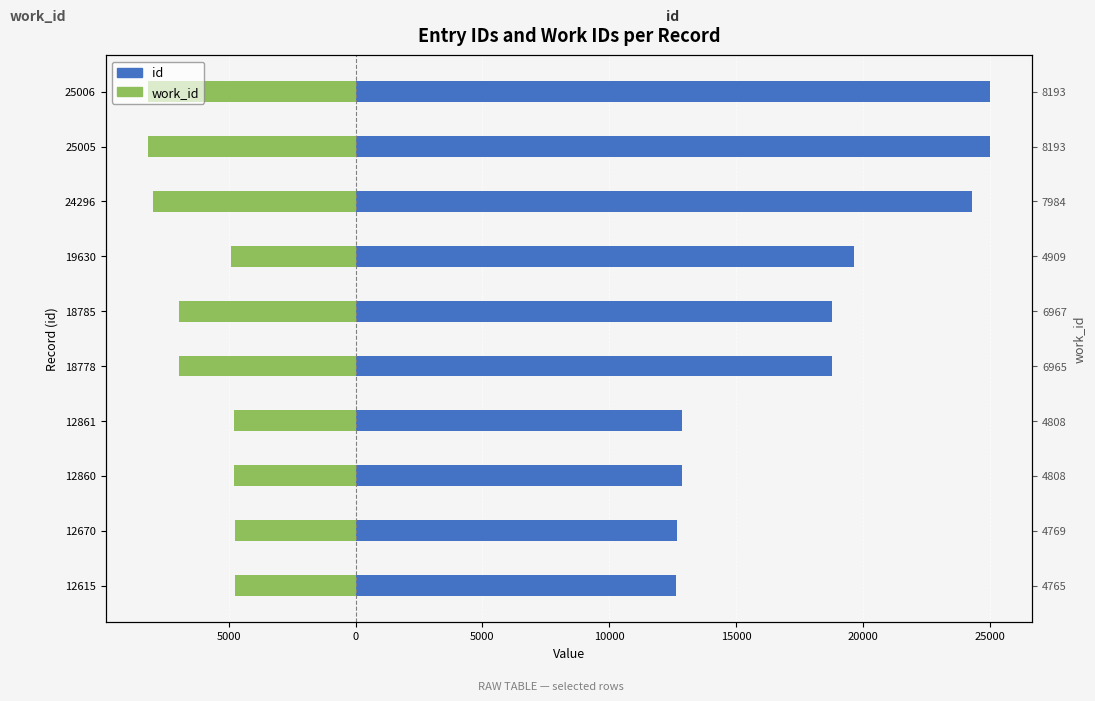

The value of work_id at 12670 is -1281. True or false?

False